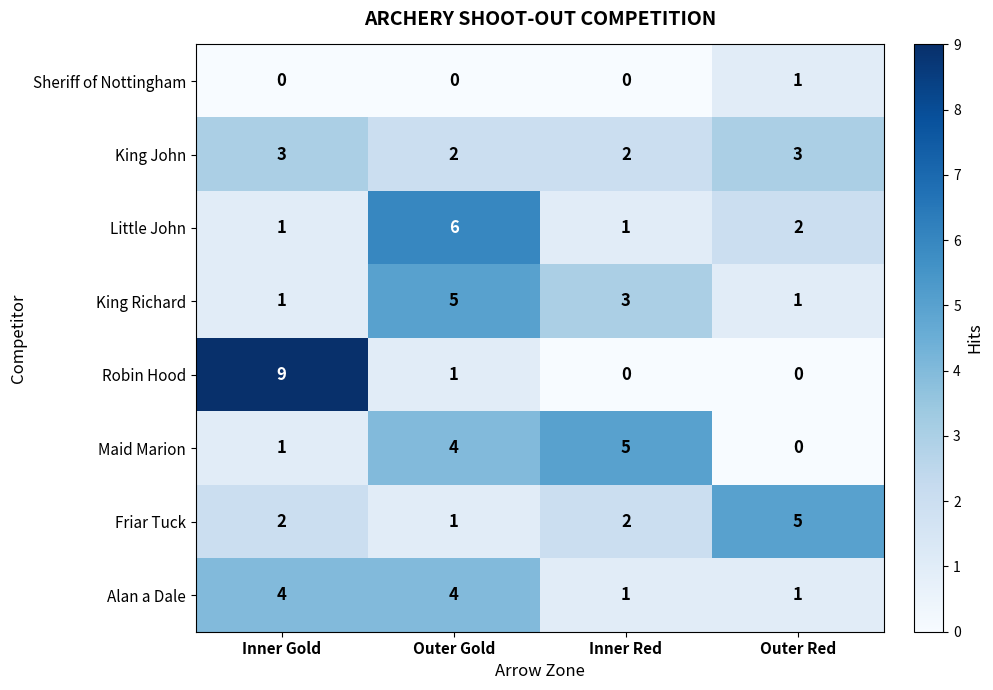

What is the difference between the second highest and minimum values in the Maid Marion series?

4